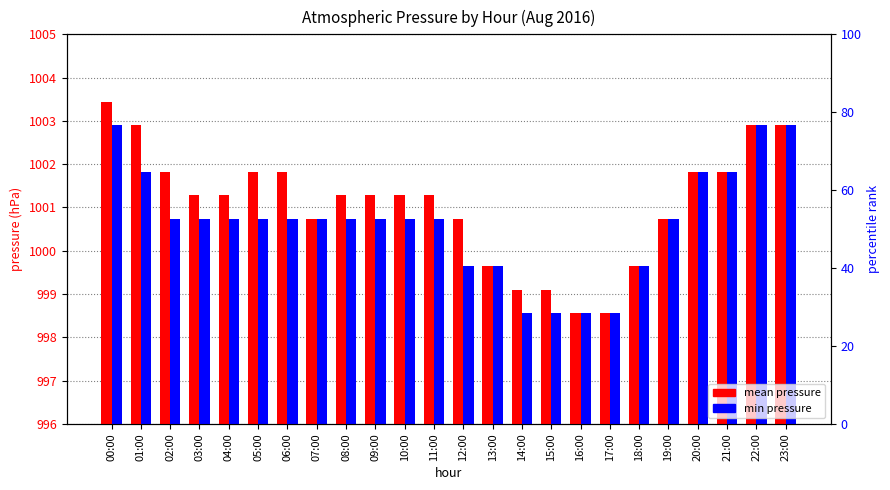

Are the bars horizontal?

No